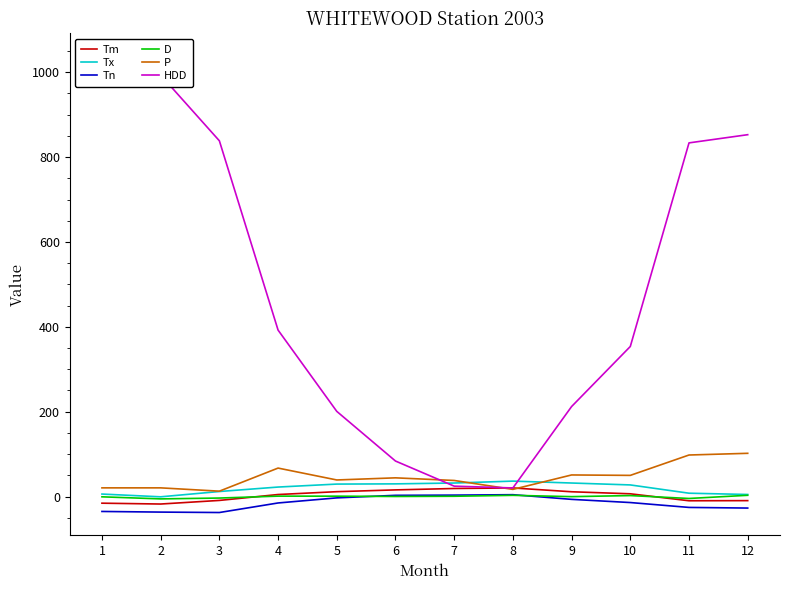

Which category has the lowest value across all series?

3